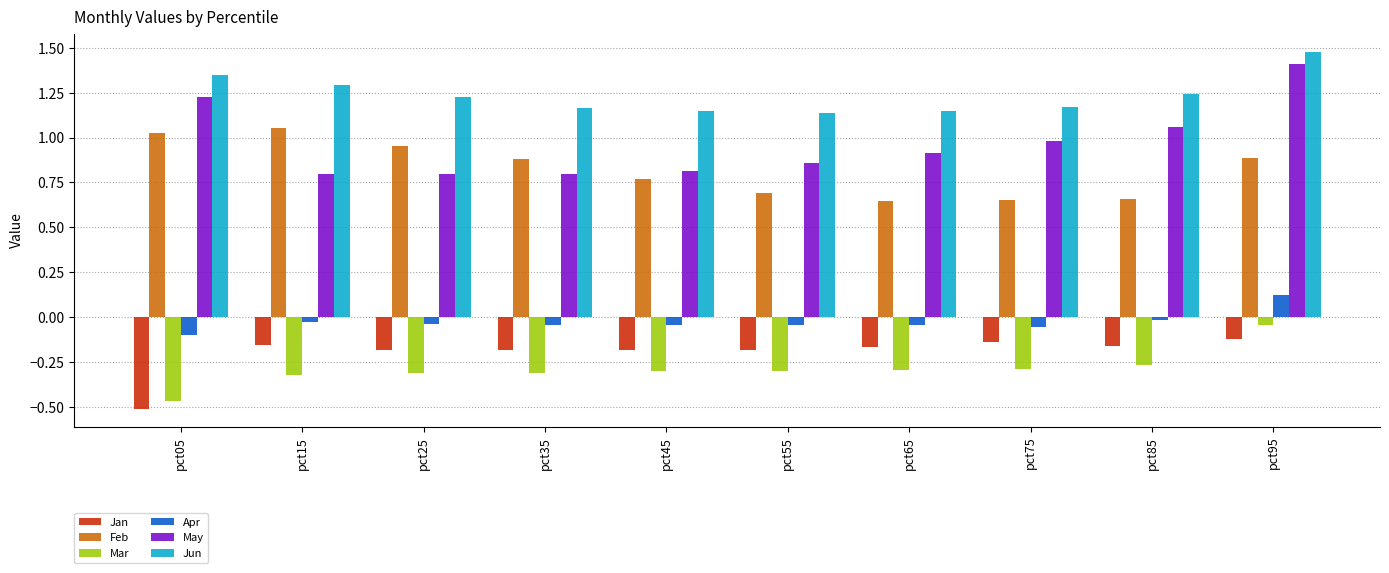

Which category has the lowest value in the Apr series?

pct05